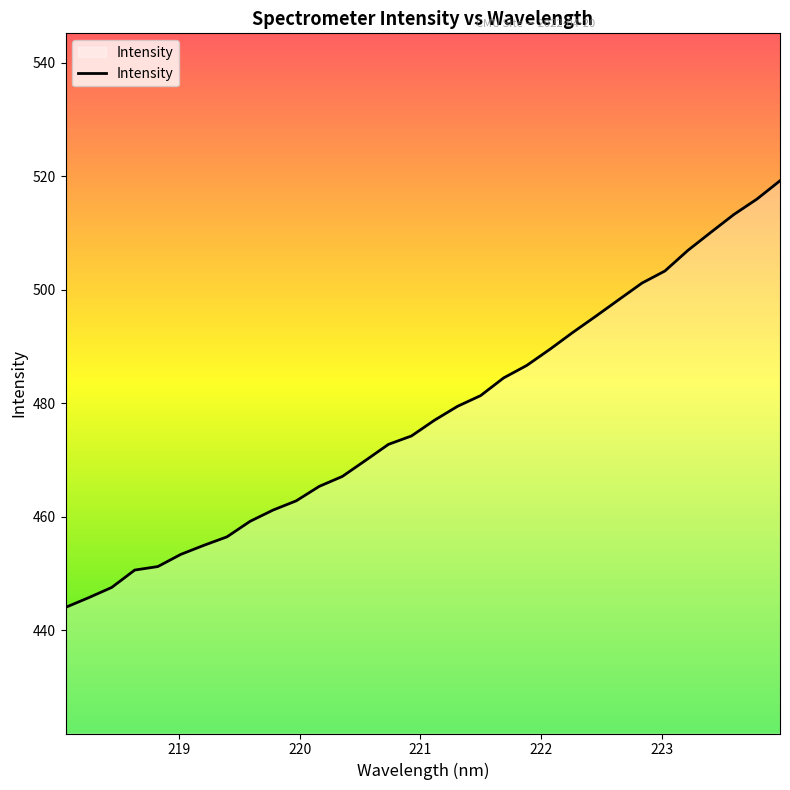

What is the difference between the maximum and minimum values?

75.1